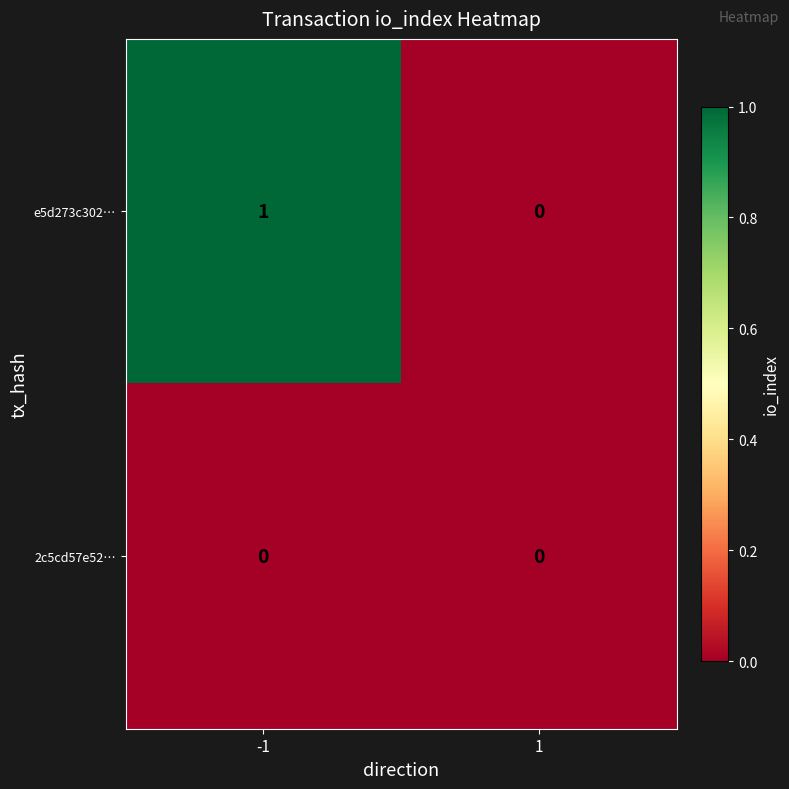

Rank the categories by e5d273c302… value from highest to lowest.

-1, 1